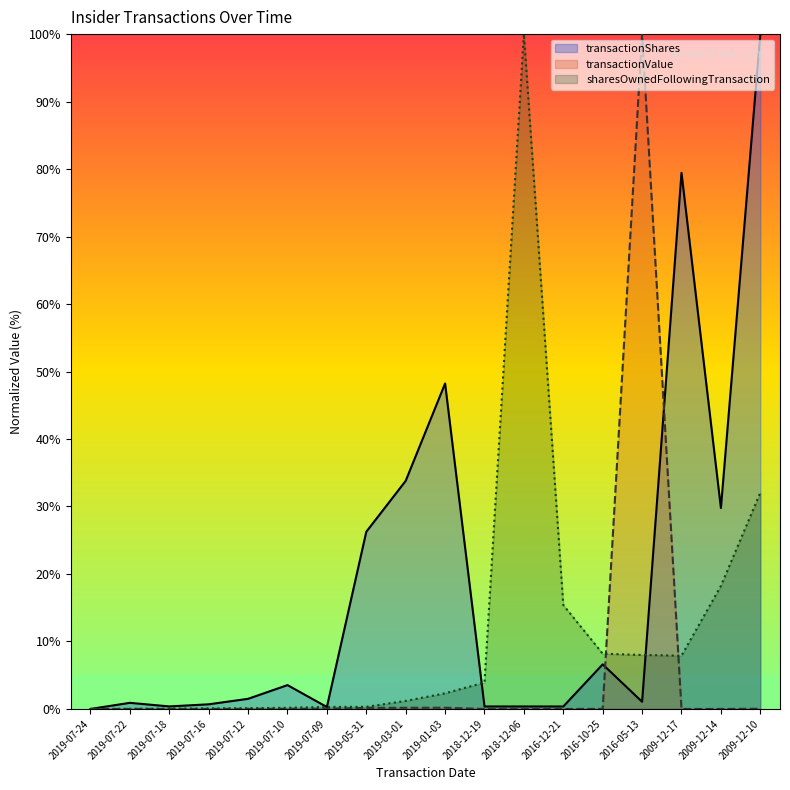

What is the total value across all series at 2009-12-10?

132.1